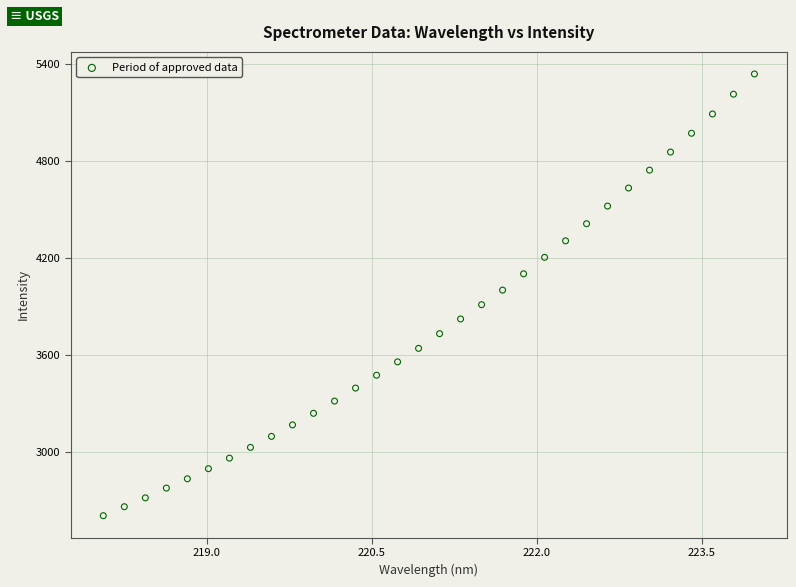

What is the range of X values (max minus min)?

5.9